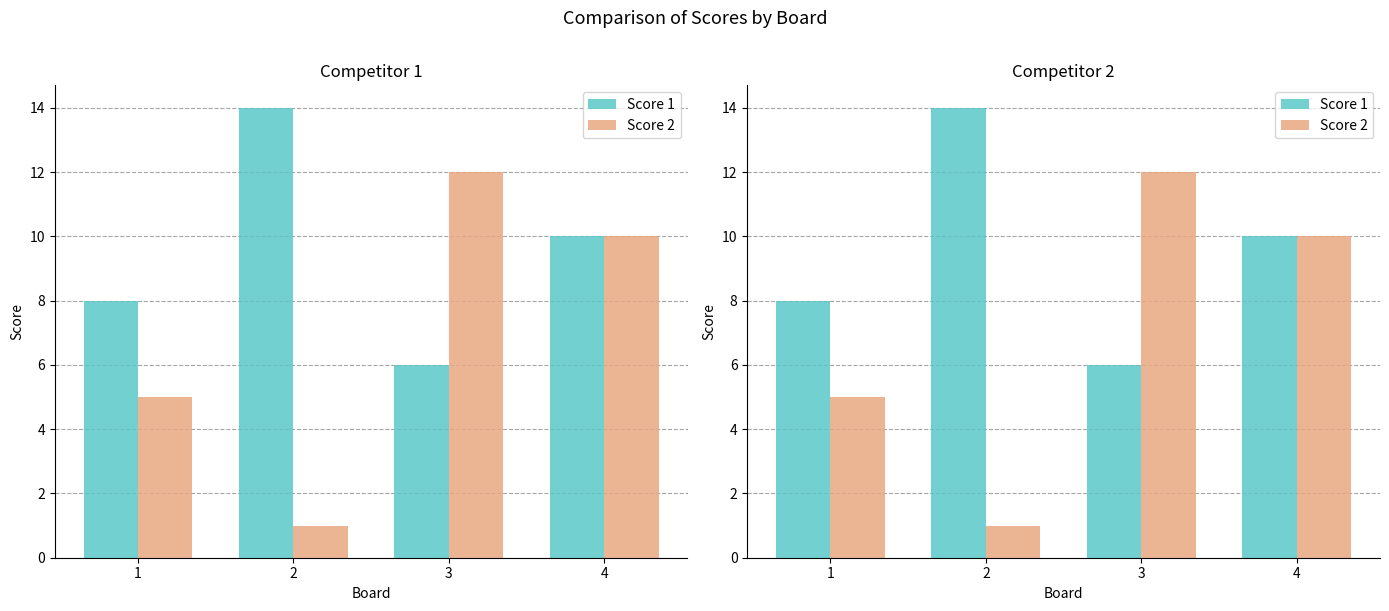

Which category has the lowest value in the Score 2 series?

2